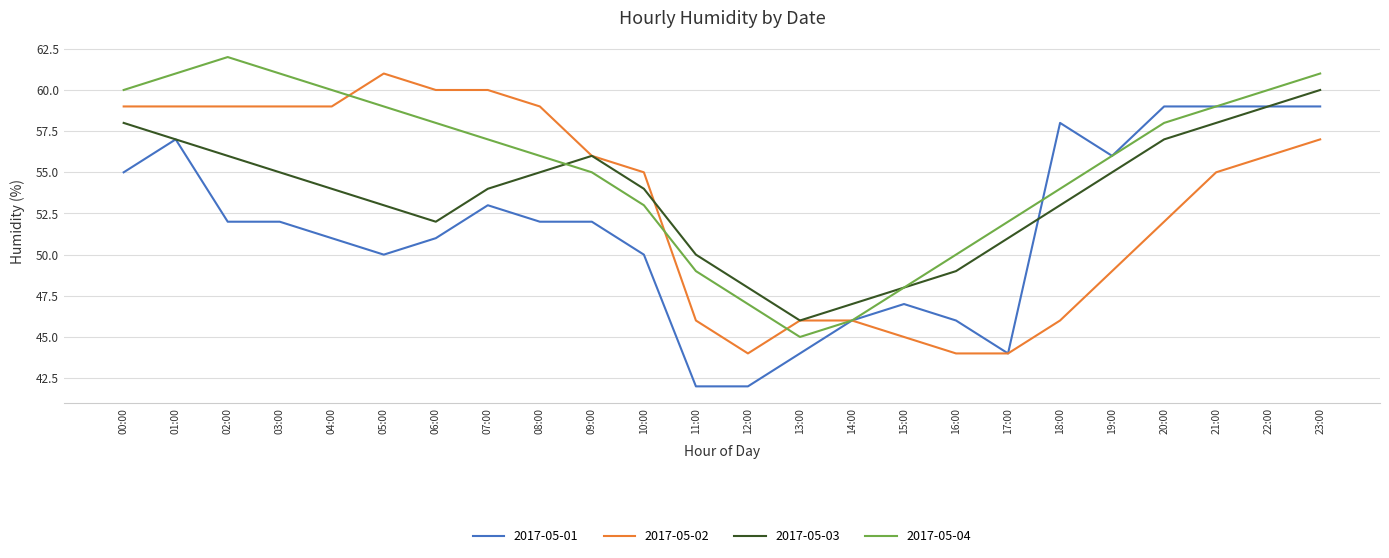

What position from the left is 12:00?

13